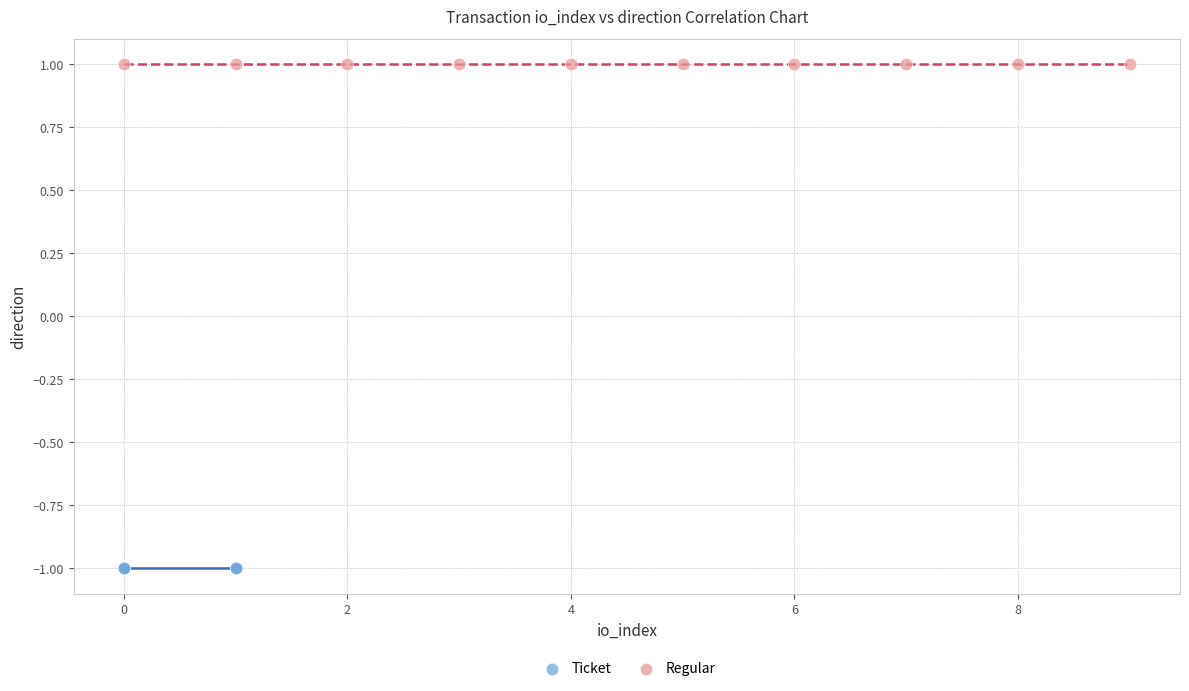

Which series contains the highest Y value?

Regular